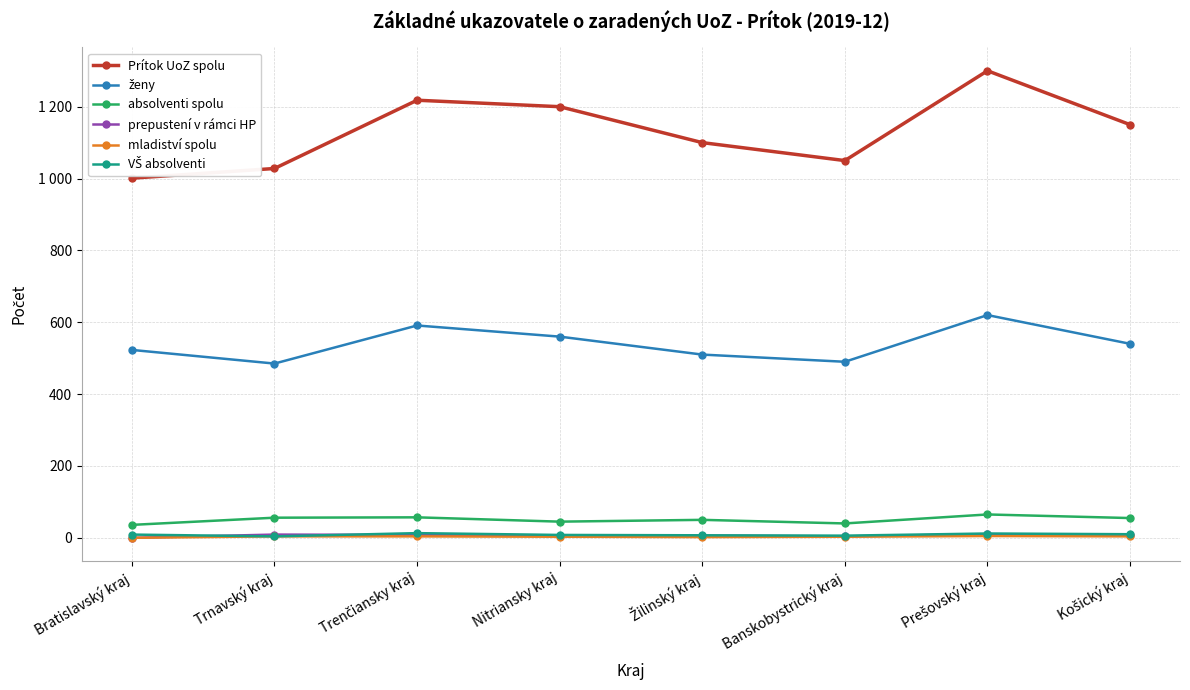

What is the difference between the Prítok UoZ spolu values at Žilinský kraj and Prešovský kraj?

200